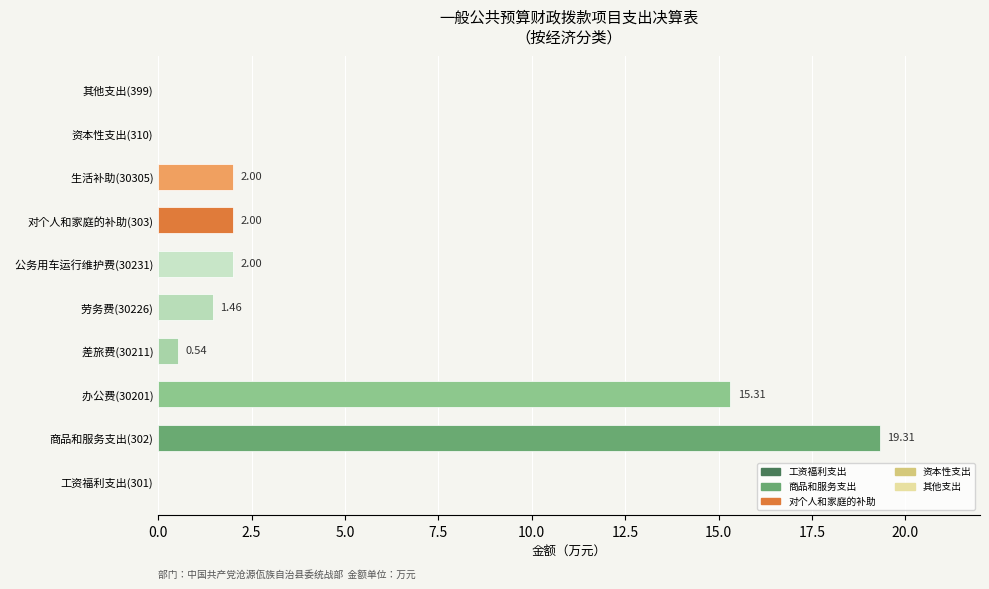

What is the change in value from   差旅费(30211) to   劳务费(30226)?

+0.9